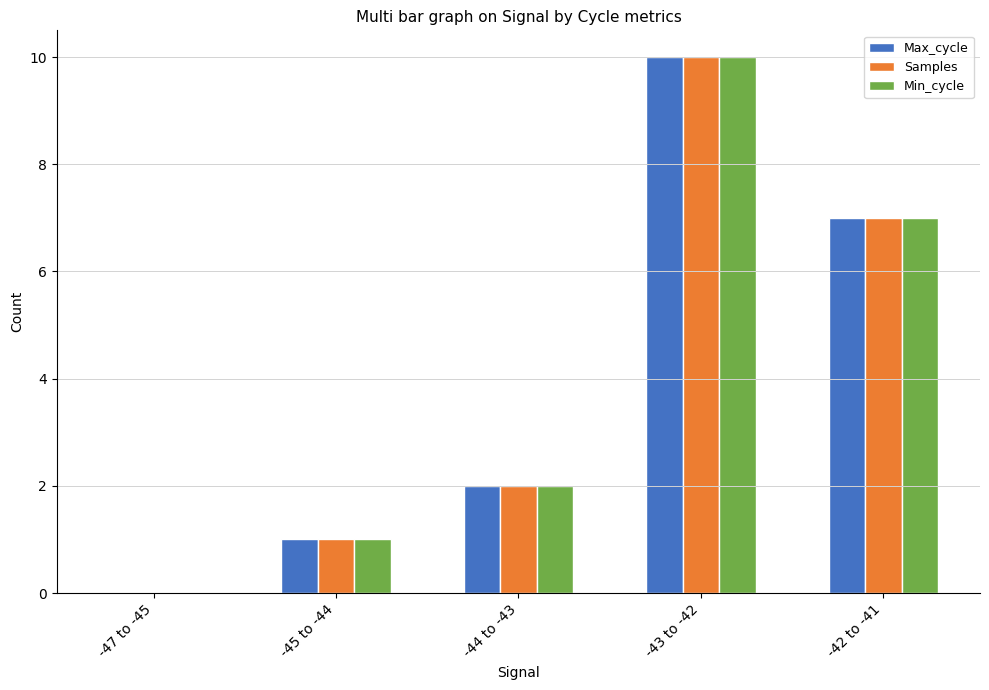

What is the sum of all Samples values?

20